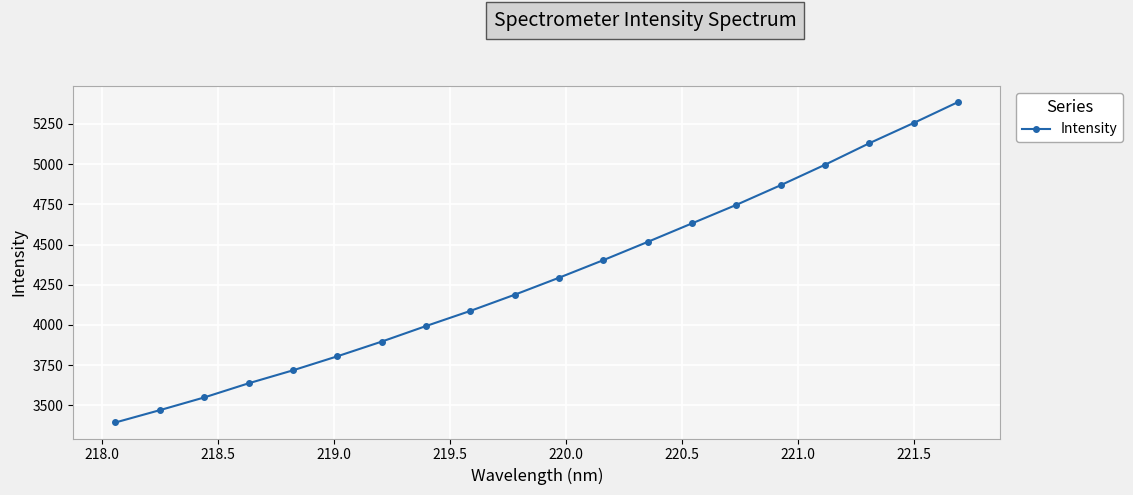

What is the difference between the second highest and second lowest values?

1784.5